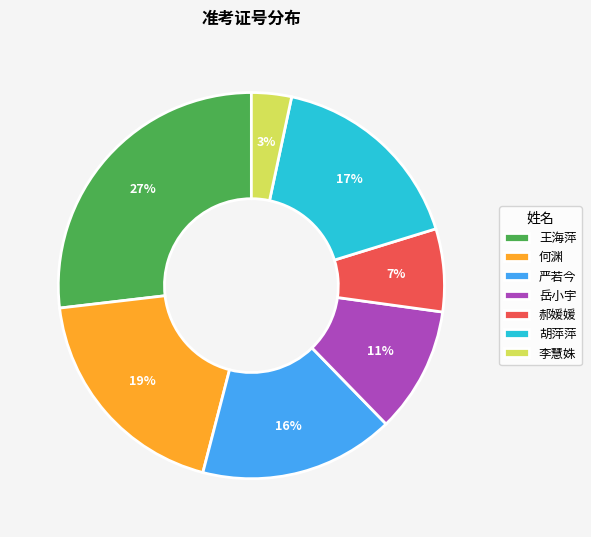

Is it true that 郝媛媛 is 1% of the pie?

False